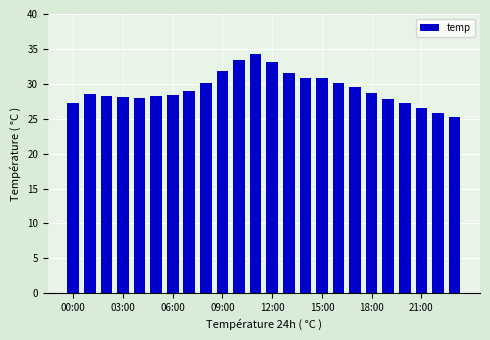

What is the maximum value shown in the chart?

34.2